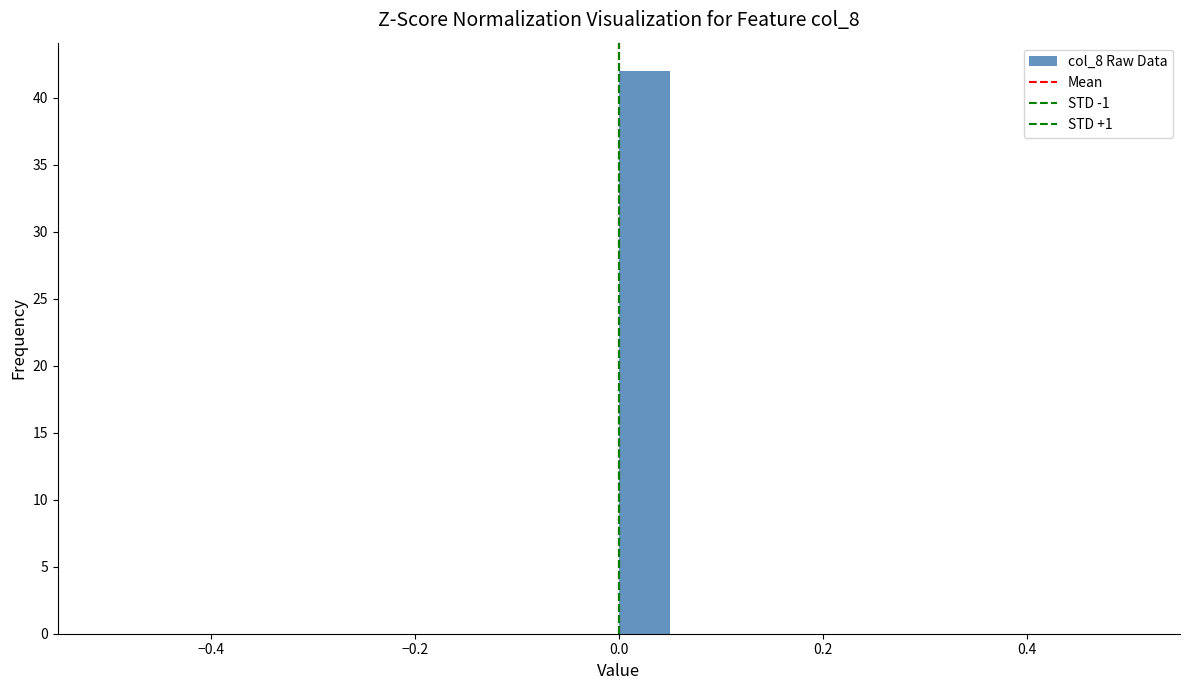

Around what value on the x-axis is the tallest bar? Give the approximate position of its centre, as read against the axis.

0.02